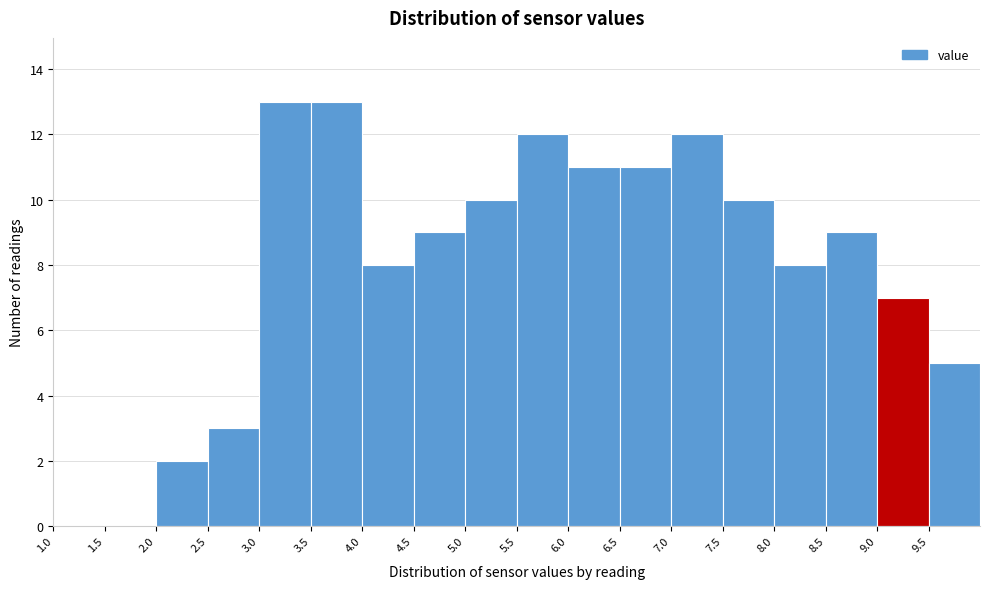

Reading left to right, transcribe this chart: for each bar, give the range it covers on the x-axis and its height. The values are not printed on the chart, so give them approximately, as read against the axis.

1.0 to 1.5: 0
1.5 to 2.0: 0
2.0 to 2.5: 2
2.5 to 3.0: 3
3.0 to 3.5: 13
3.5 to 4.0: 13
4.0 to 4.5: 8
4.5 to 5.0: 9
5.0 to 5.5: 10
5.5 to 6.0: 12
6.0 to 6.5: 11
6.5 to 7.0: 11
7.0 to 7.5: 12
7.5 to 8.0: 10
8.0 to 8.5: 8
8.5 to 9.0: 9
9.0 to 9.5: 7
9.5 to 10.0: 5